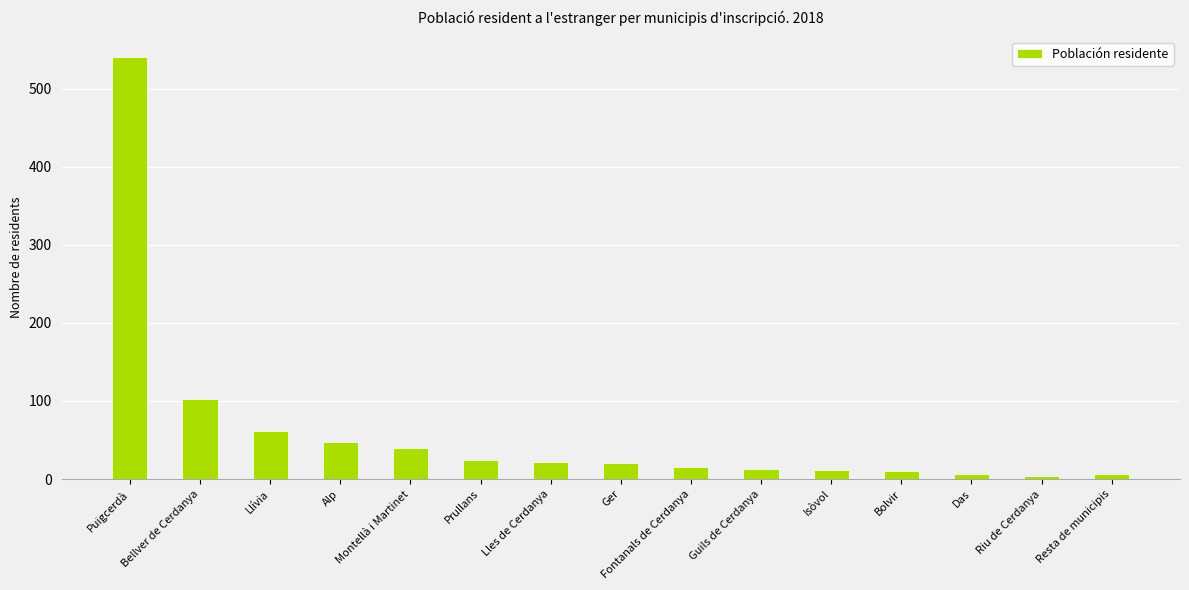

Are the bars grouped side by side (vs. stacked)?

No